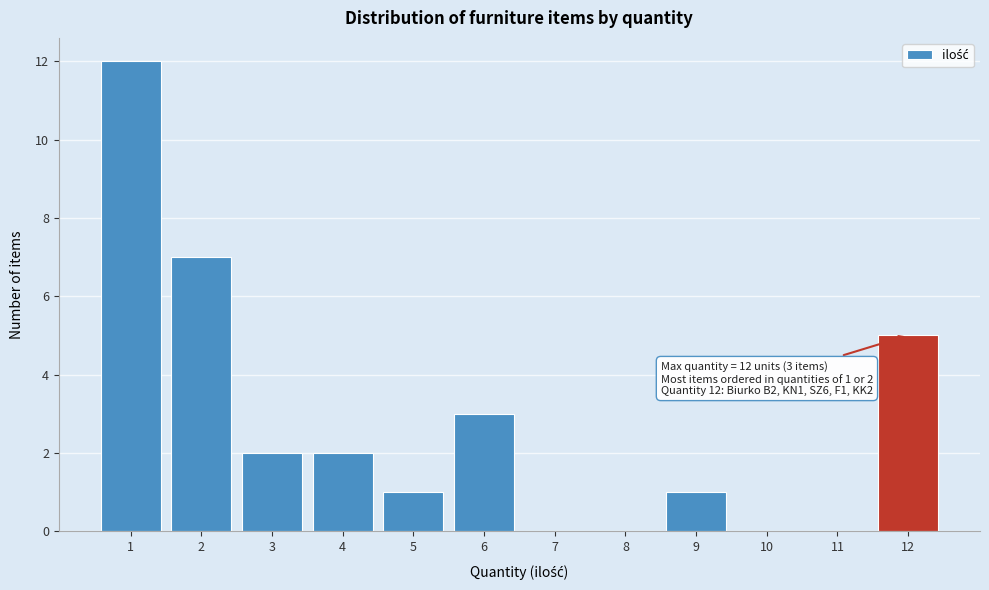

Reading left to right, what are all the values shown in this chart?

1=12	2=7	3=2	4=2	5=1	6=3	7=0	8=0	9=1	10=0	11=0	12=5